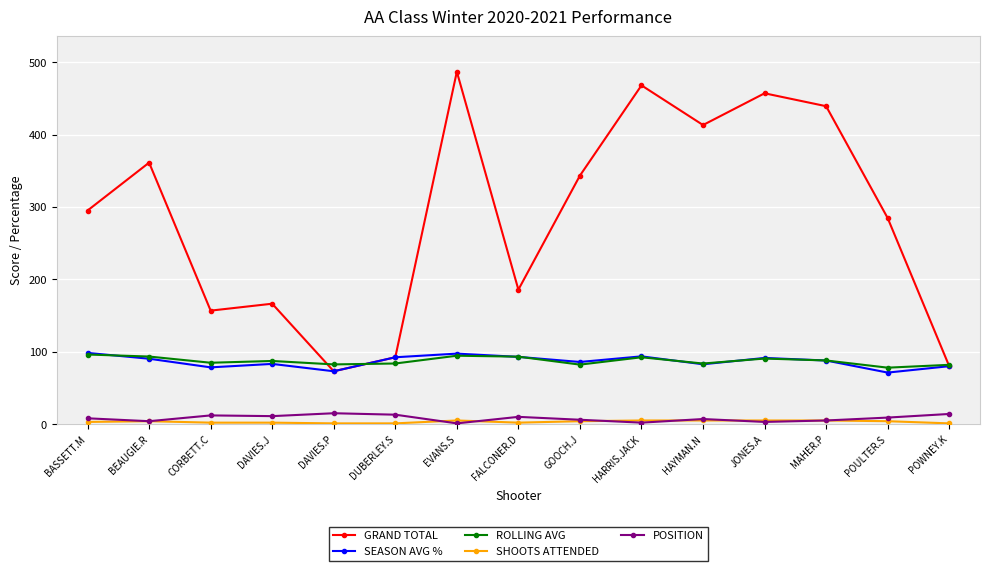

What is the label of the 9th point from the right?

EVANS.S